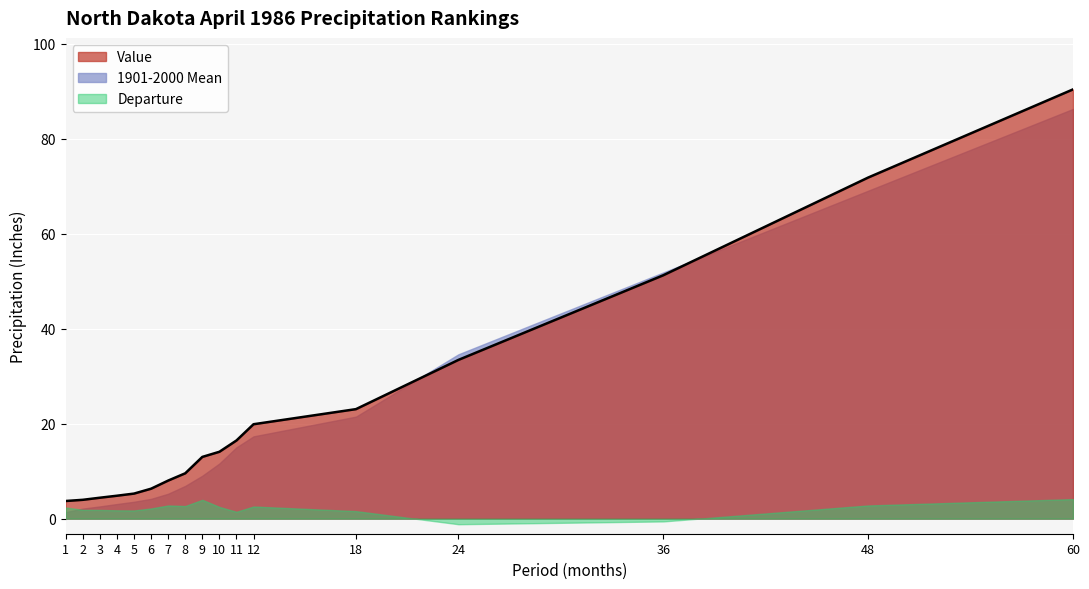

What is the average value of the Departure series?

2.0